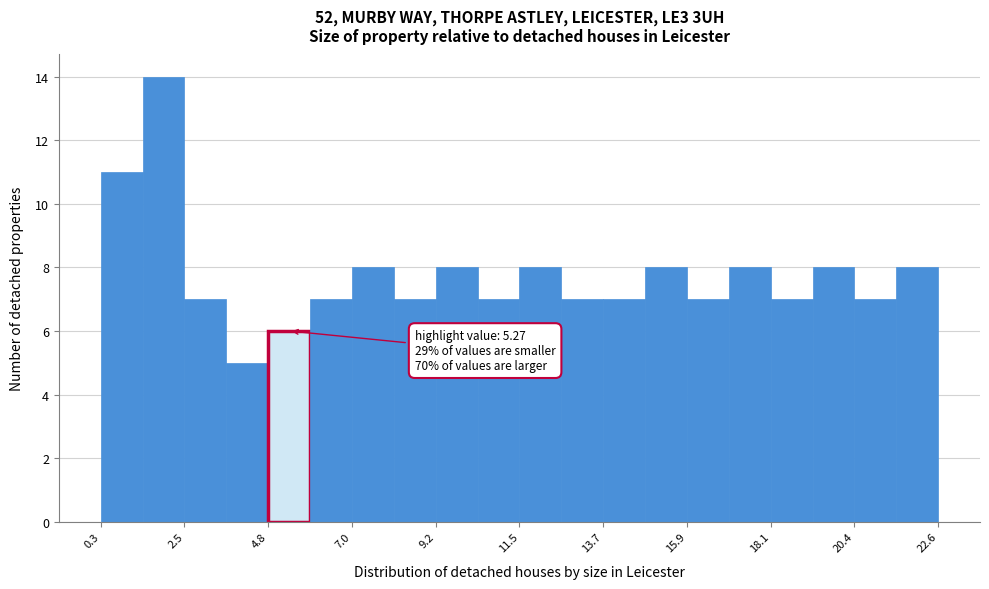

Read against the x-axis, roughly where is the centre of the tallest bar?

2.0